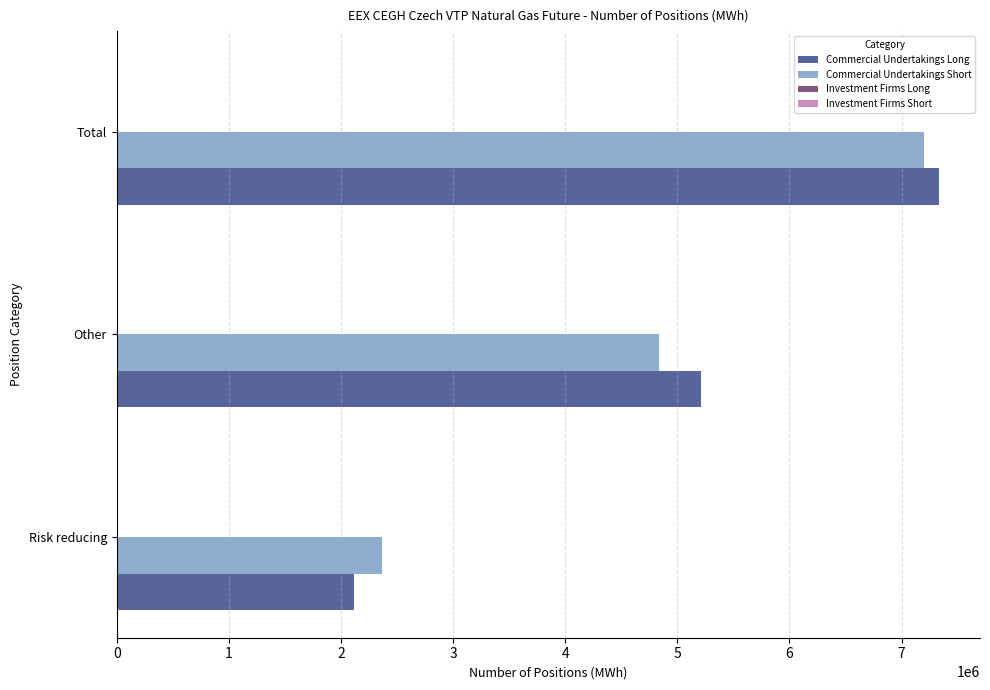

At which label is Commercial Undertakings Long closest to 4725498?

Other